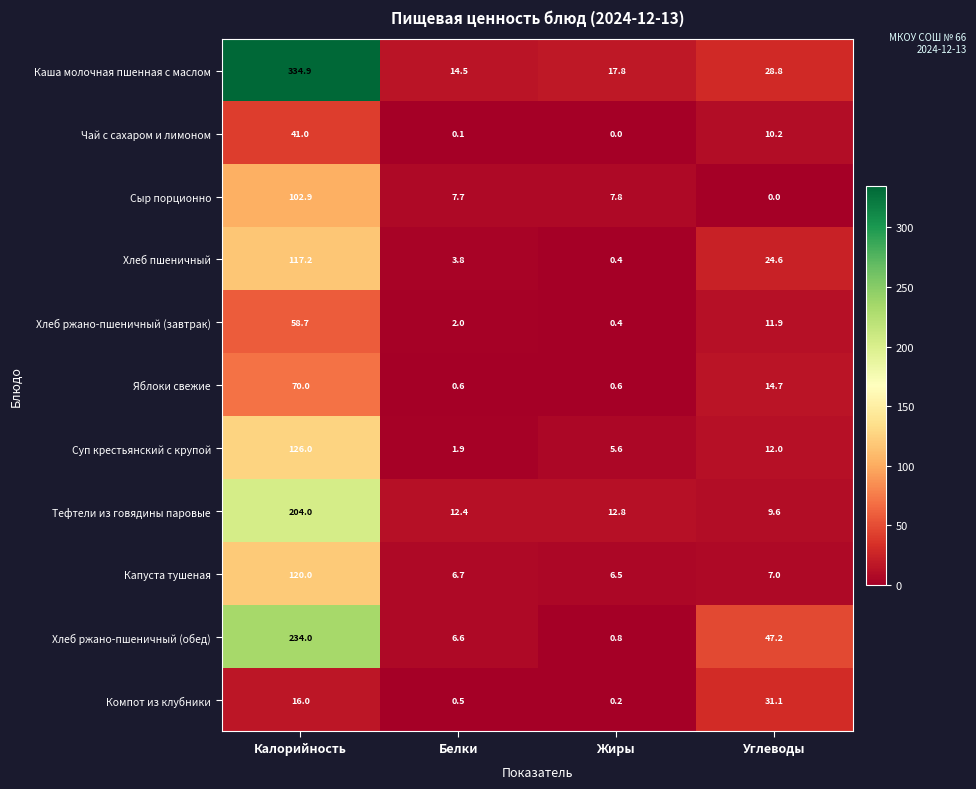

What is the sum of the Чай с сахаром и лимоном values at Углеводы and Белки?

10.3